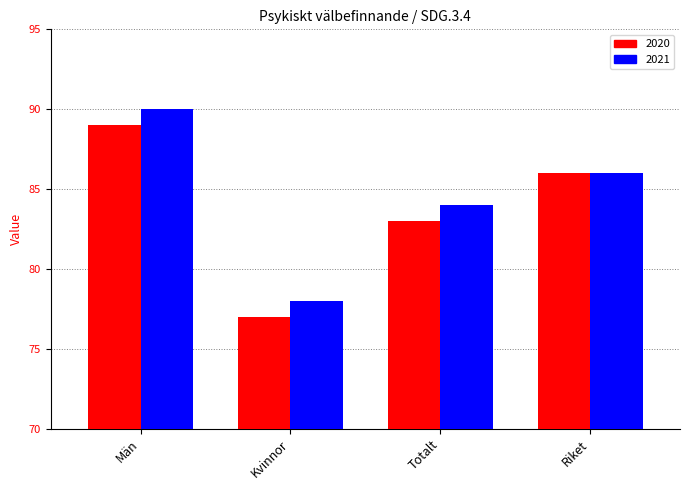

What are all the series names shown in the legend?

2020, 2021